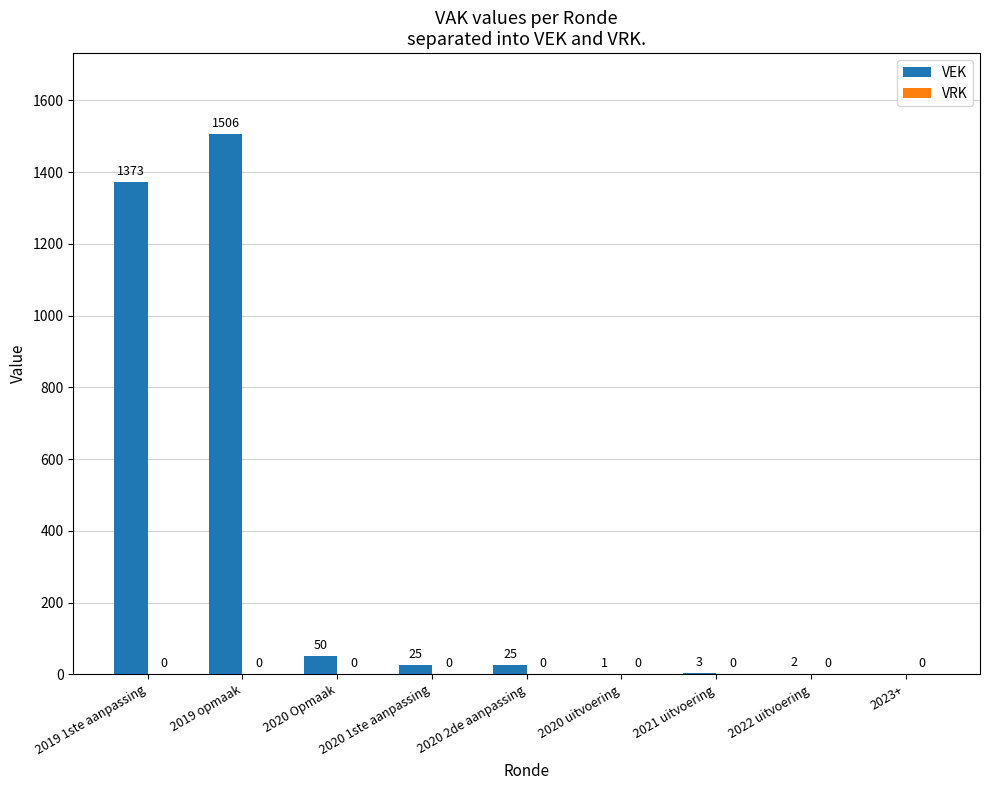

What is the maximum value shown in the chart?

1506